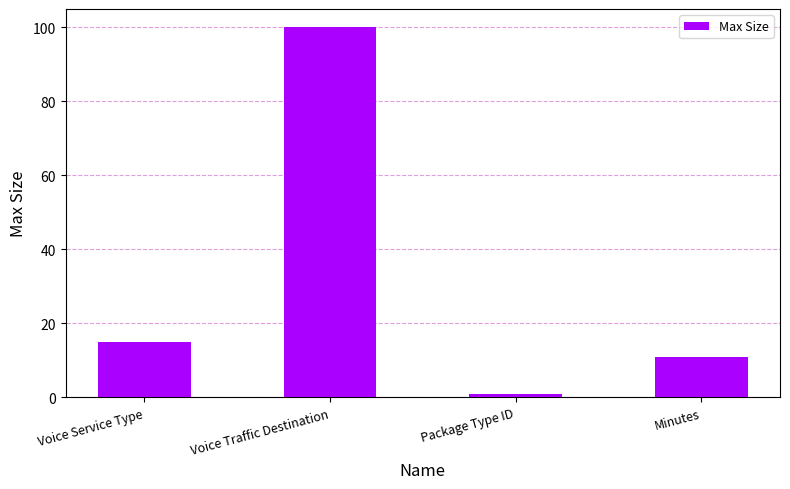

How many distinct data groups are displayed?

1